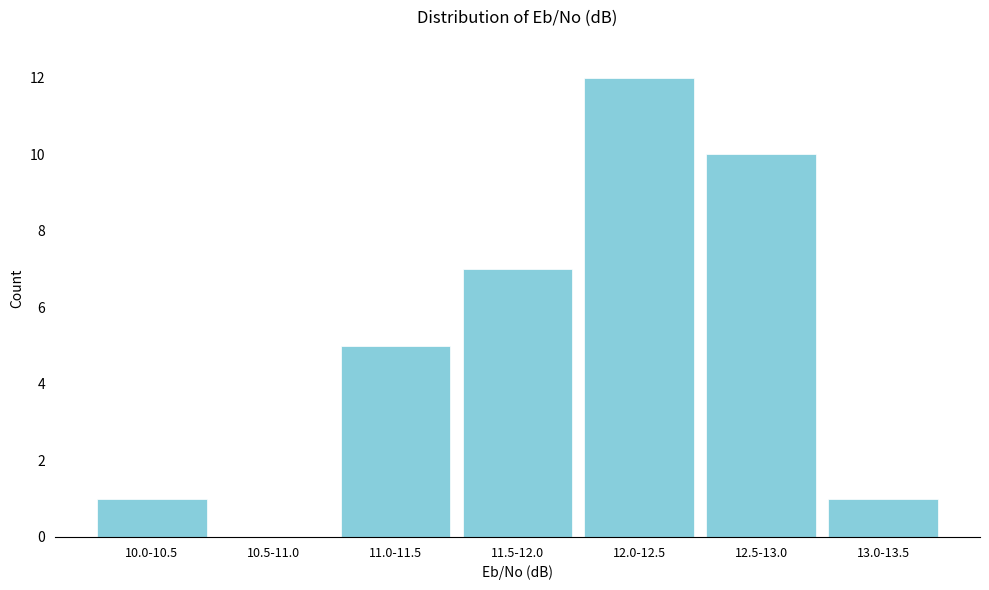

Reading left to right, what are all the values shown in this chart?

10.0-10.5=1	10.5-11.0=0	11.0-11.5=5	11.5-12.0=7	12.0-12.5=12	12.5-13.0=10	13.0-13.5=1